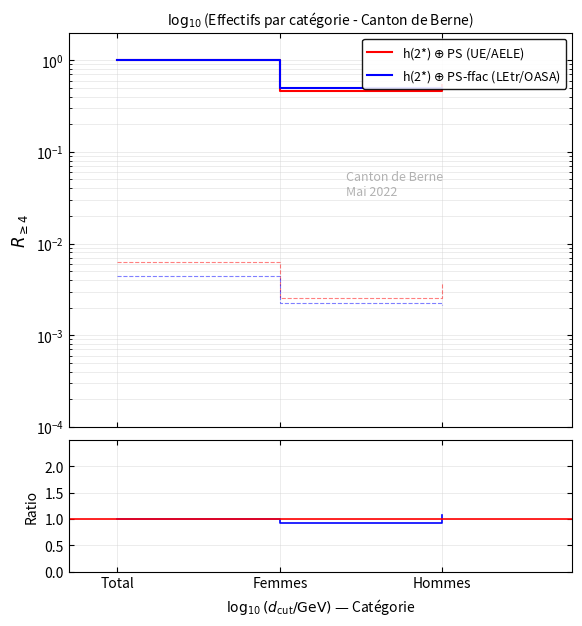

What is the difference between the h(2*) $\oplus$ PS (UE/AELE) values at Total and Hommes?

0.5